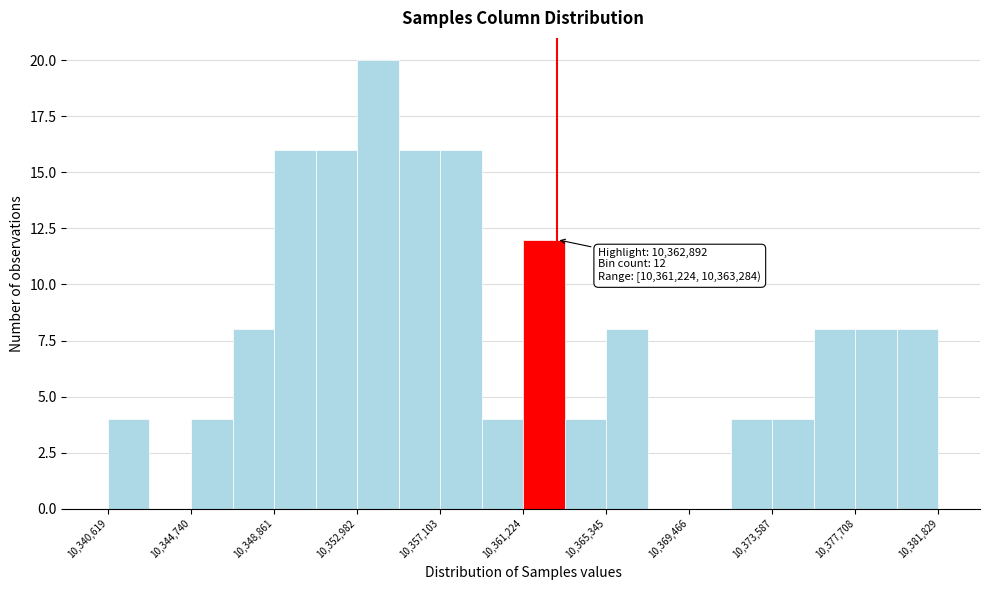

Which range on the x-axis has the tallest bar?

10353000 to 10355000